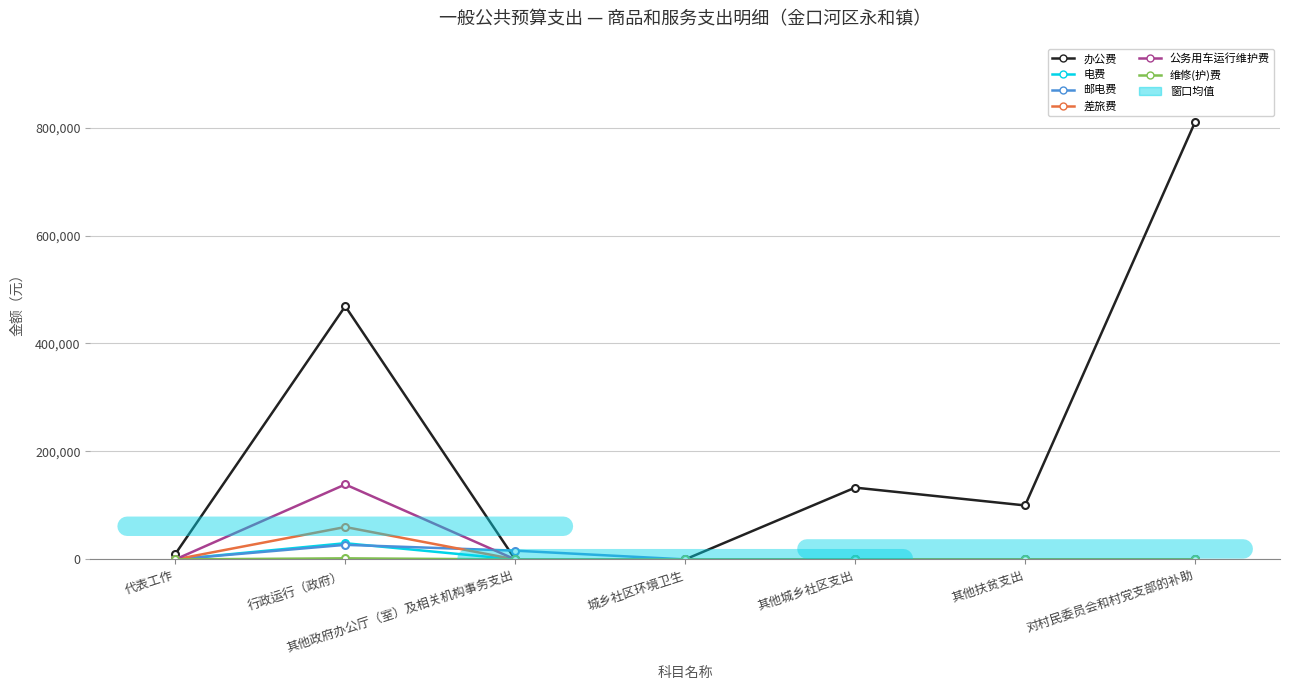

Where is the first local maximum for 差旅费?

行政运行（政府）